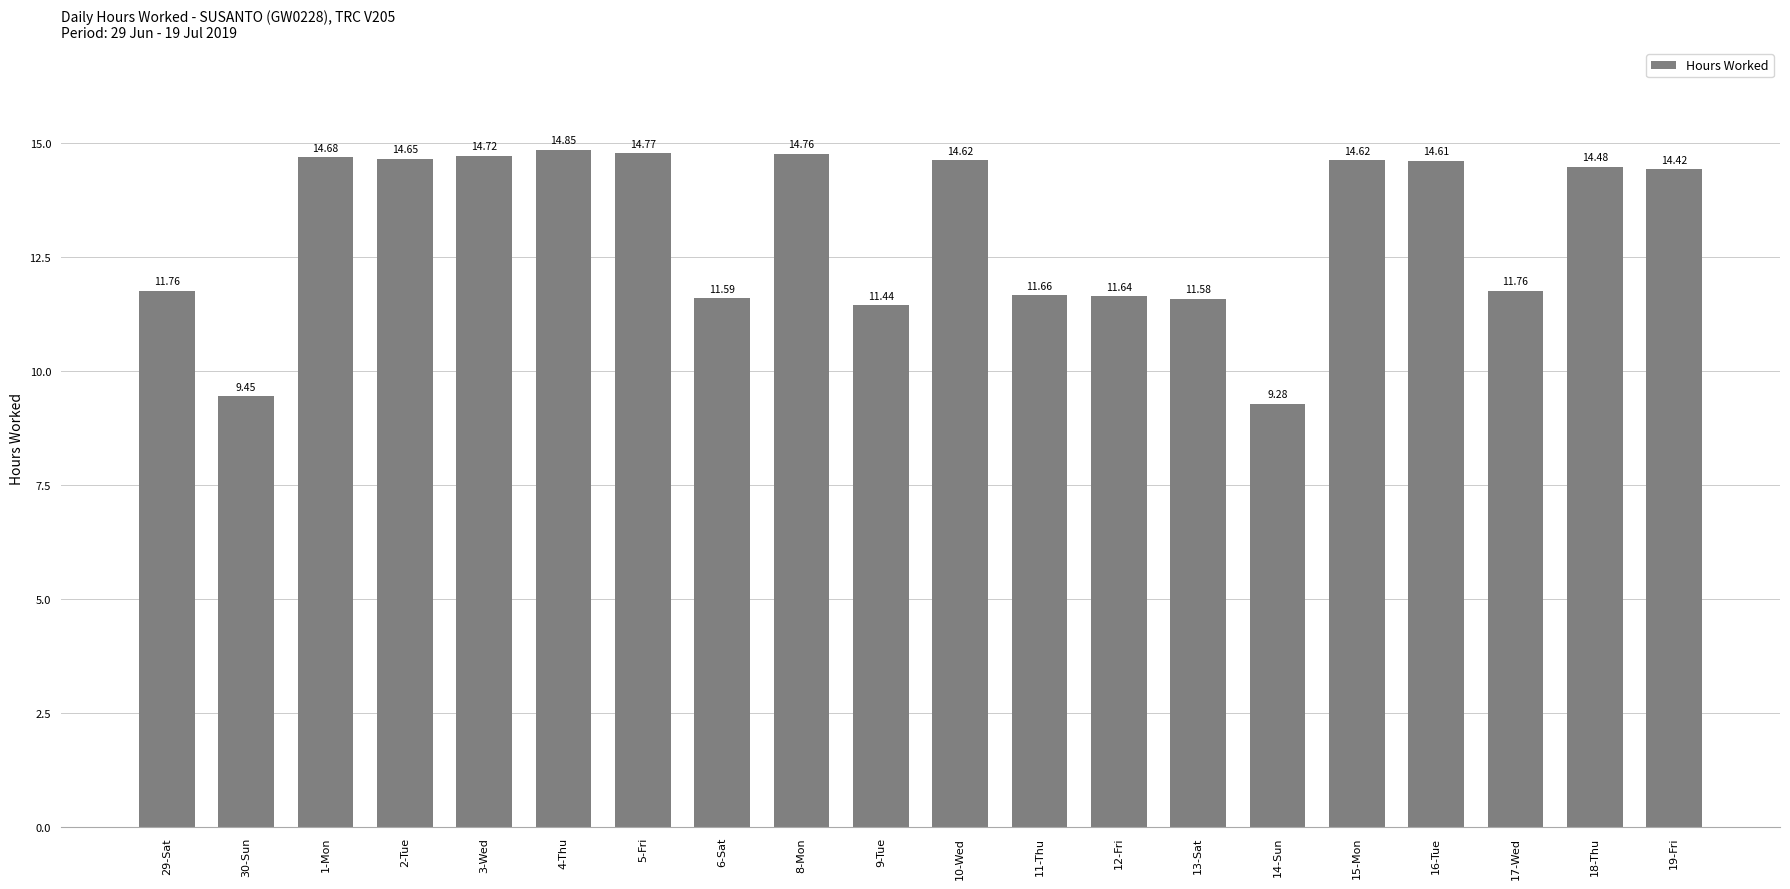

Which has a higher value, 5-Fri or 3-Wed?

5-Fri